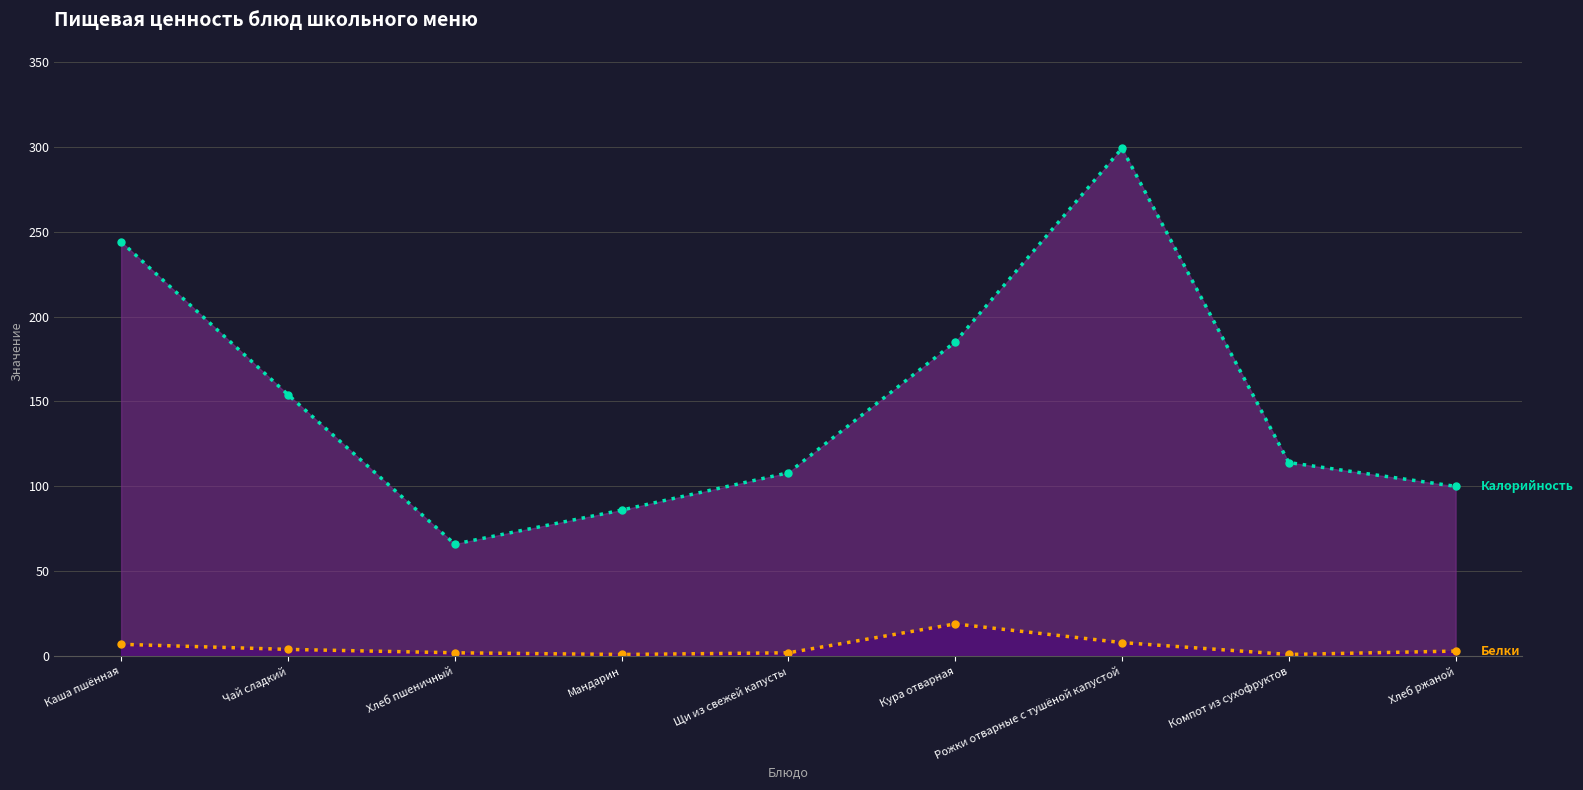

What is the label of the 4th point from the left?

Мандарин